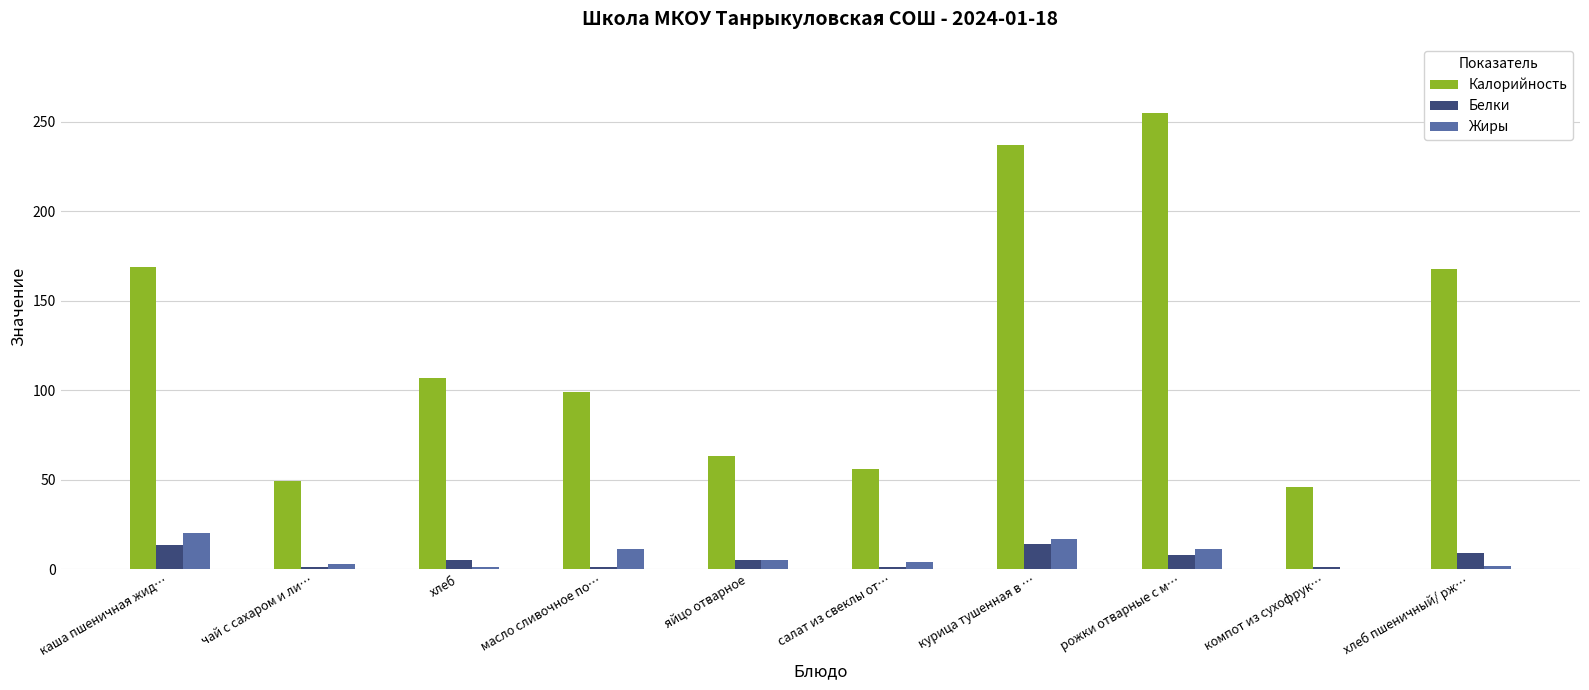

Which series has the largest total across all categories?

Калорийность